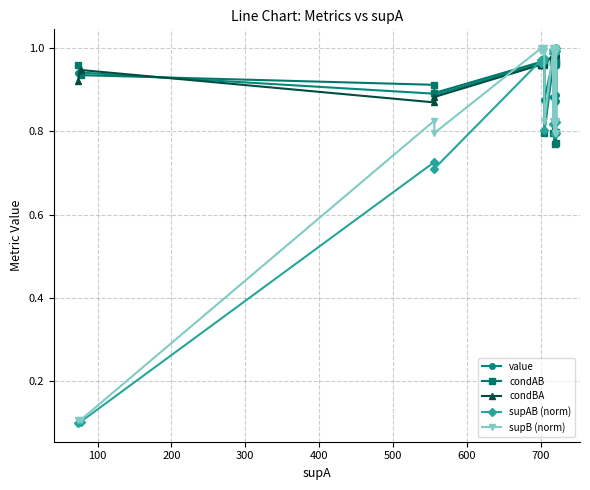

The value of condBA at 700 is 1.0. True or false?

True